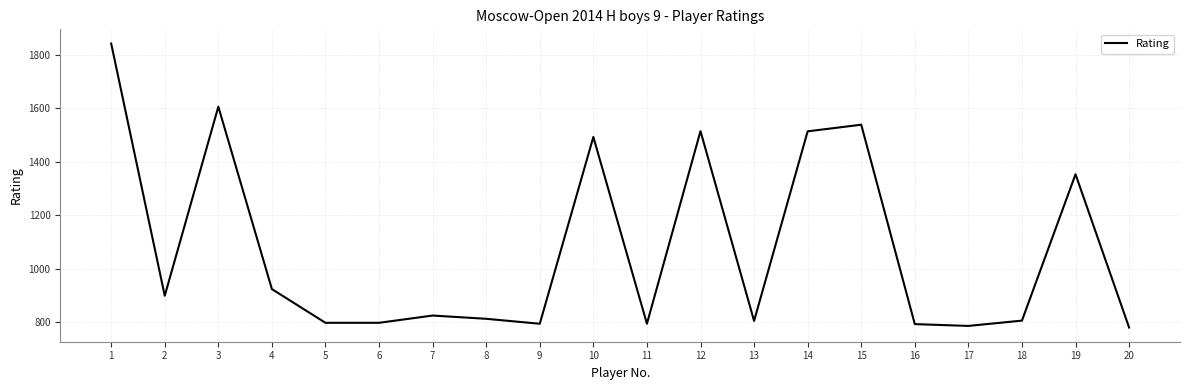

Approximately how many times larger is the value at 18 compared to 13?

1.0